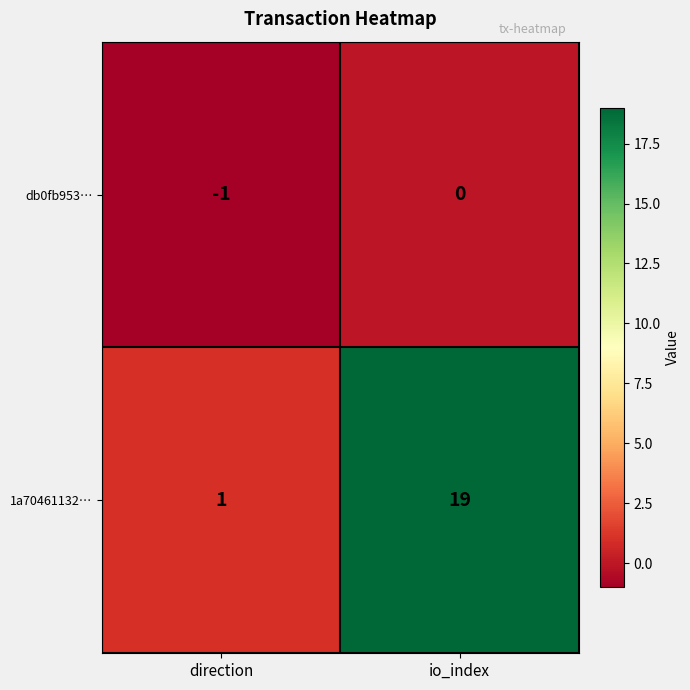

List the series in order of their peak value, lowest first.

db0fb953…, 1a70461132…